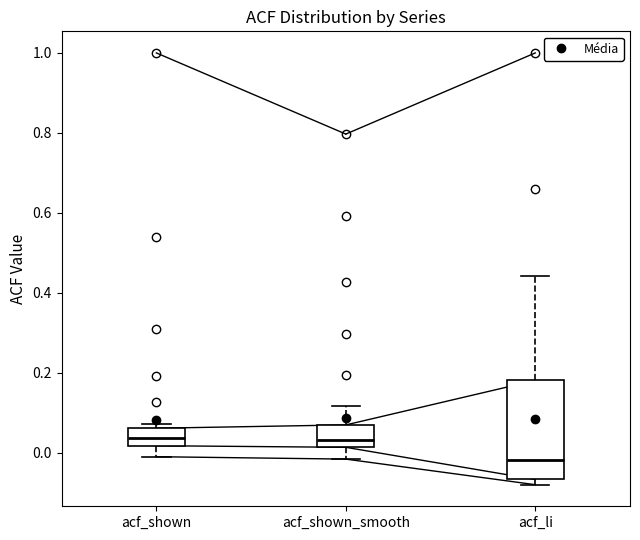

Reading left to right, transcribe this box plot: for each box, give where its median line is, the range the box spans, and where its two whiskers end, as read against the y-axis. The values are not printed on the chart, so give them approximately, as read against the axis.

acf_shown: median 0.04, box 0.02 to 0.06, whiskers 0.00 to 0.08
acf_shown_smooth: median 0.04, box 0.02 to 0.06, whiskers -0.02 to 0.12
acf_li: median -0.02, box -0.06 to 0.18, whiskers -0.08 to 0.44